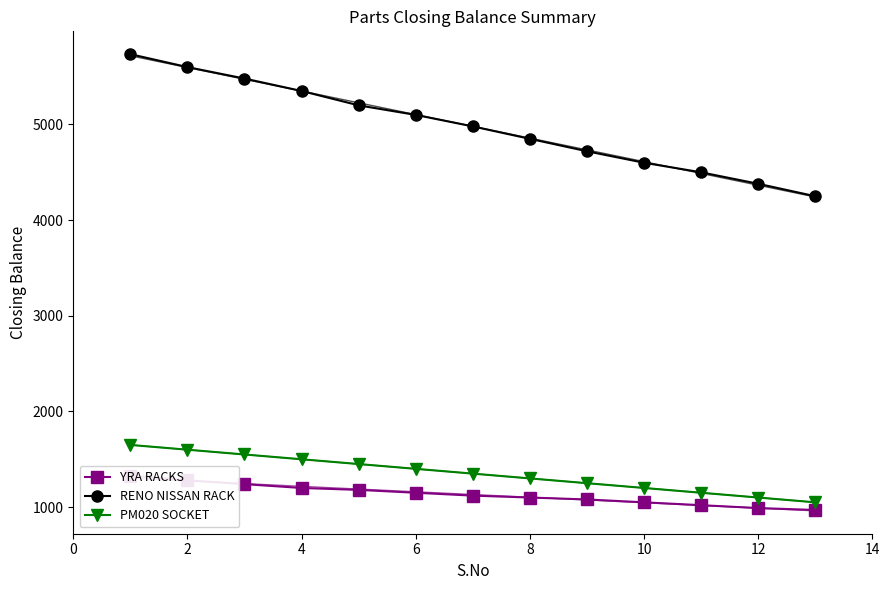

How many series are shown in this chart?

3